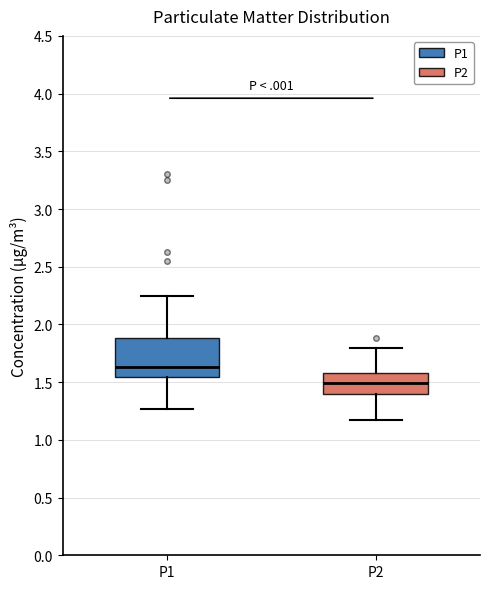

Which box's median line is the highest?

P1